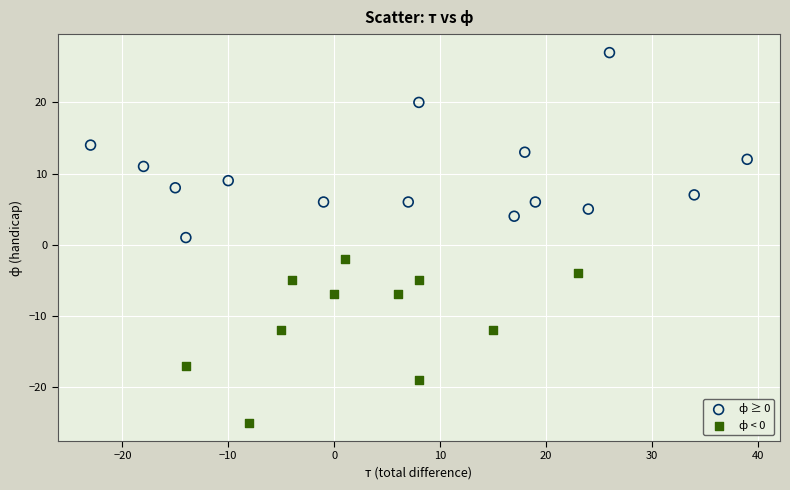

Which series reaches the minimum Y coordinate?

ф < 0